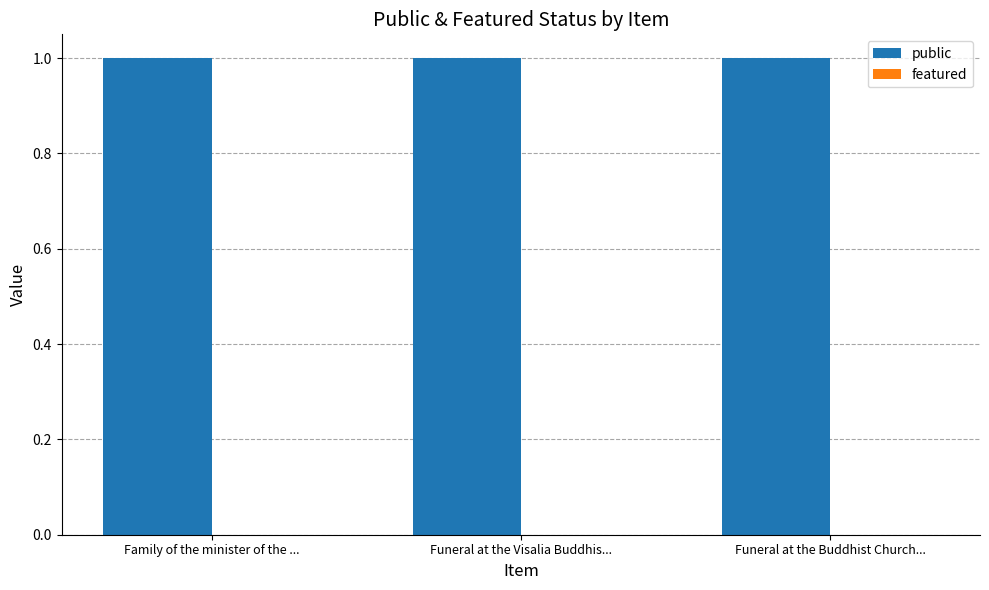

How many bars are there in each group?

2